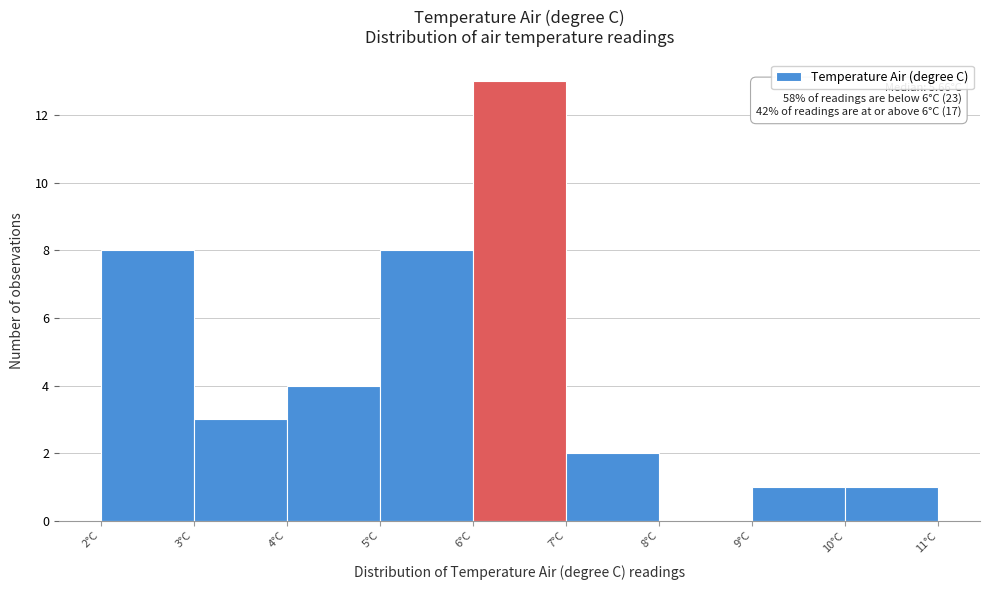

Over which range of the x-axis is the bar tallest?

6 to 7